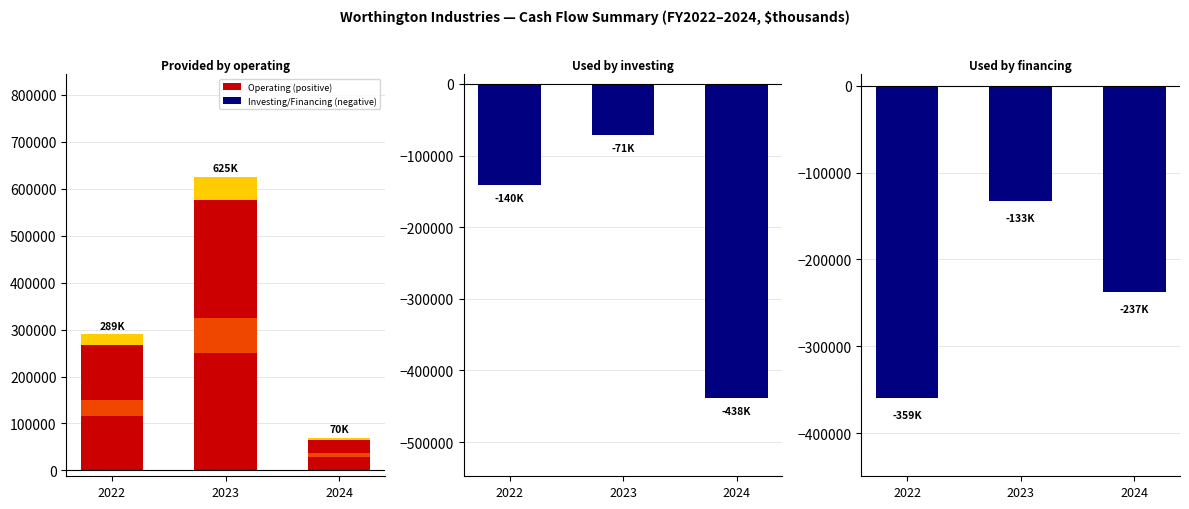

Count the Net cash used by investing activities values in the range -438188 to -71776.

3